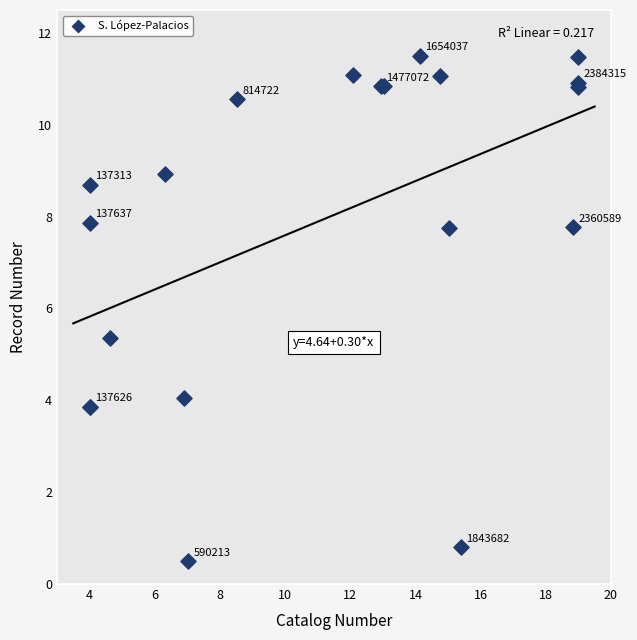

What Y value in the scatter plot is closest to 6?

5.4